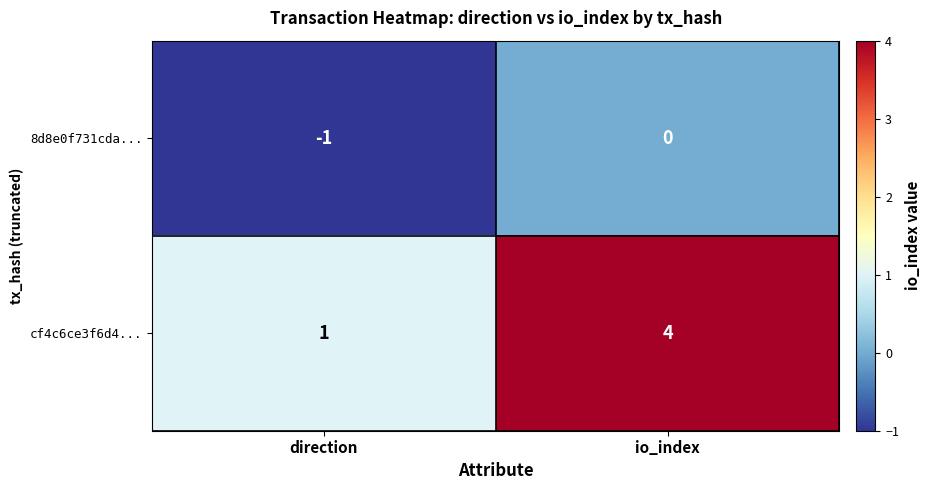

List the series in order of their peak value, lowest first.

8d8e0f731cda..., cf4c6ce3f6d4...